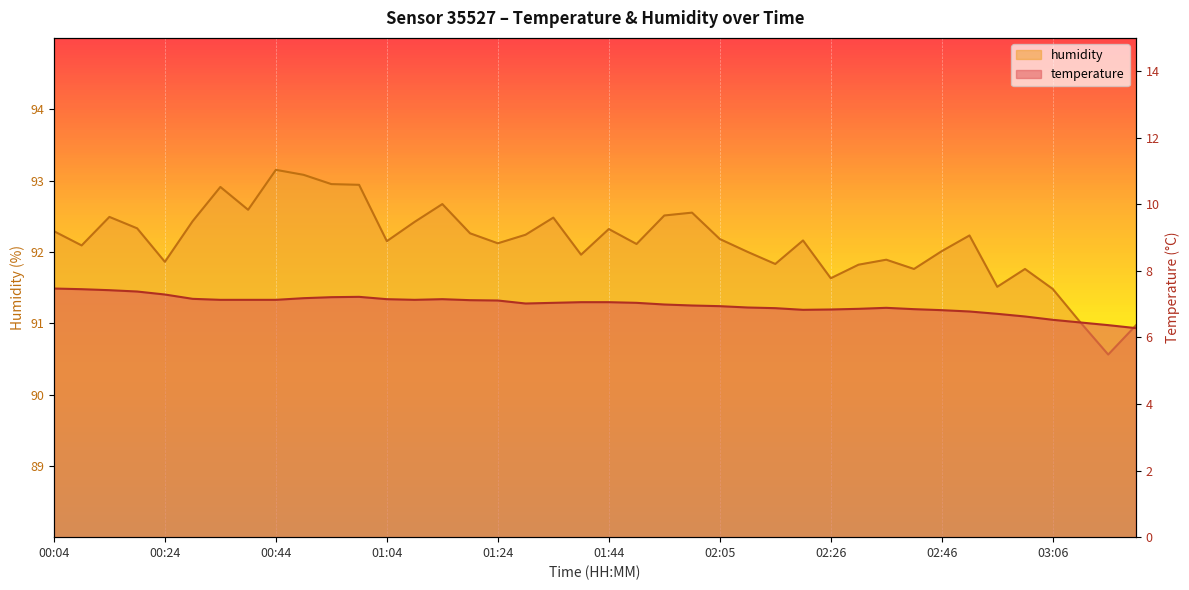

What value does the humidity series have at 01:14?

92.7